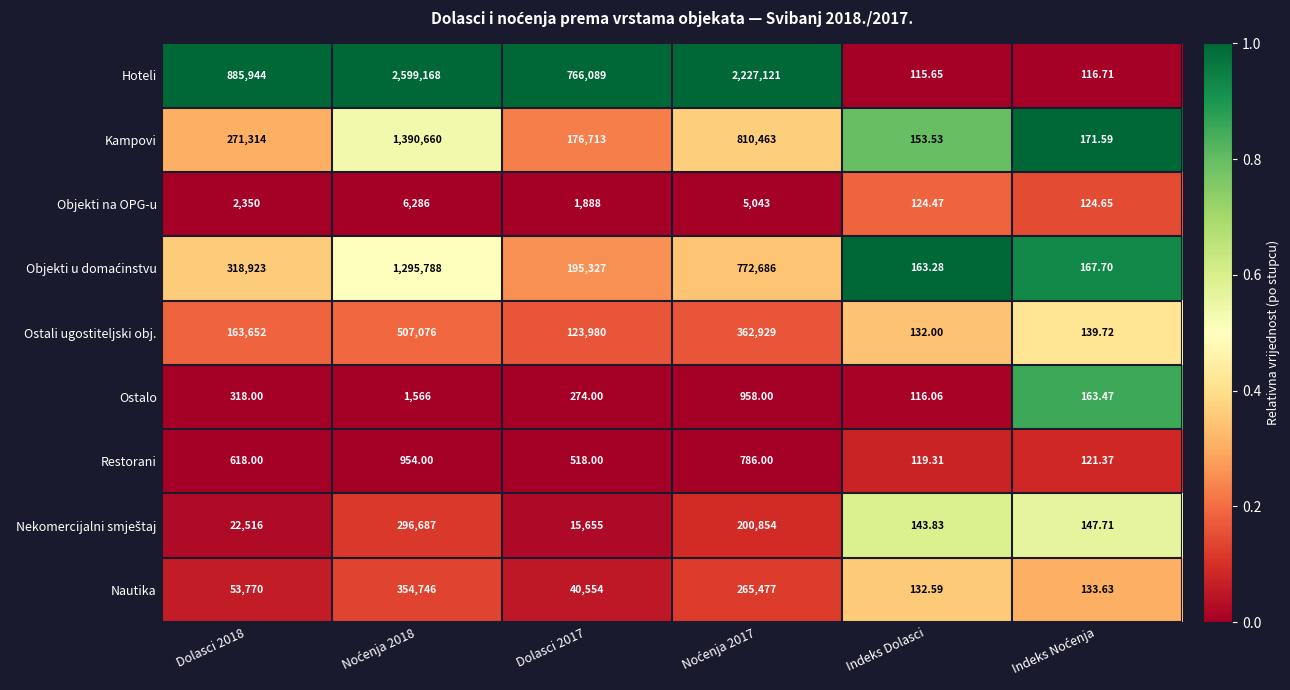

Which series has the largest range (max minus min)?

Hoteli